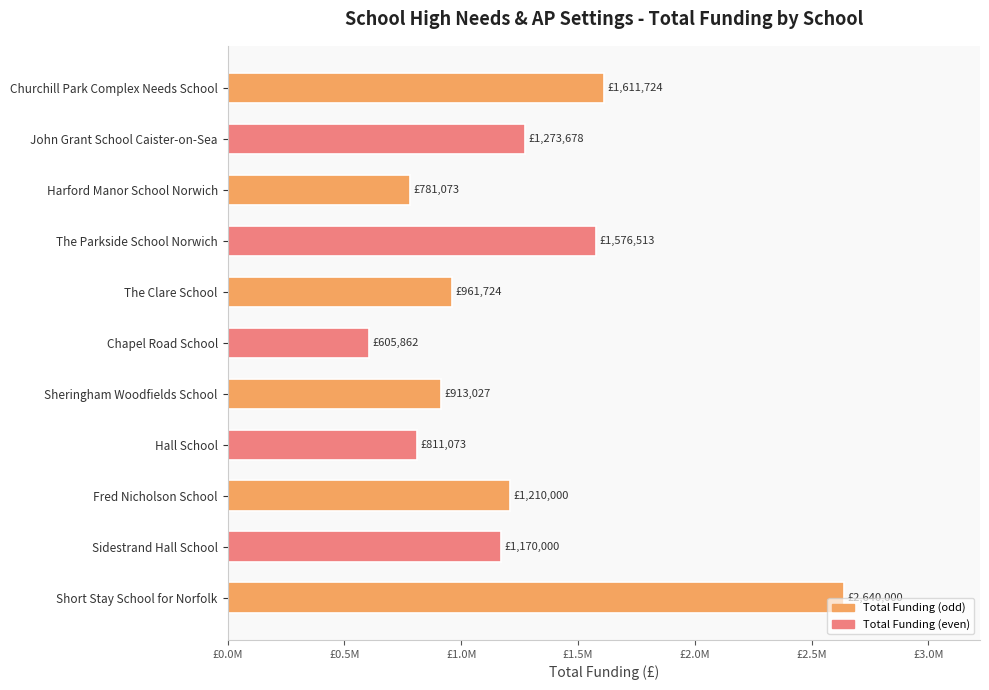

Does the chart contain any negative values?

No